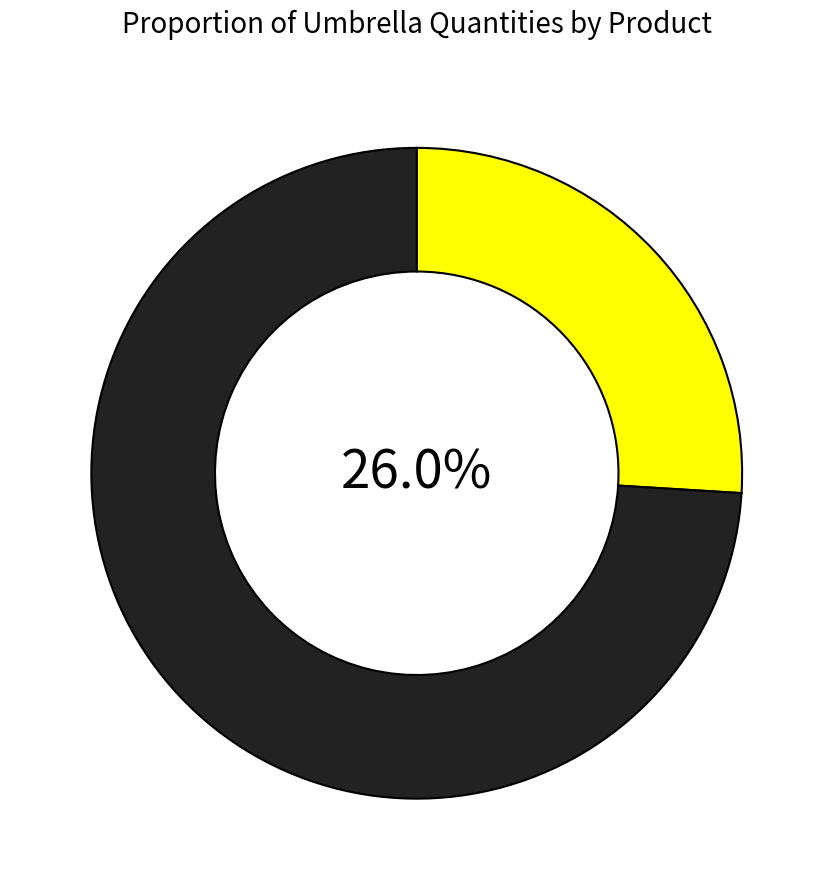

Does any single category account for the majority?

Yes